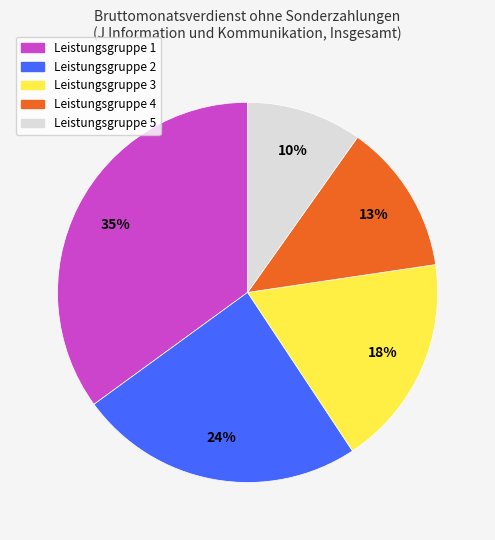

What percentage is the Leistungsgruppe 4 slice, to the nearest percent?

13%